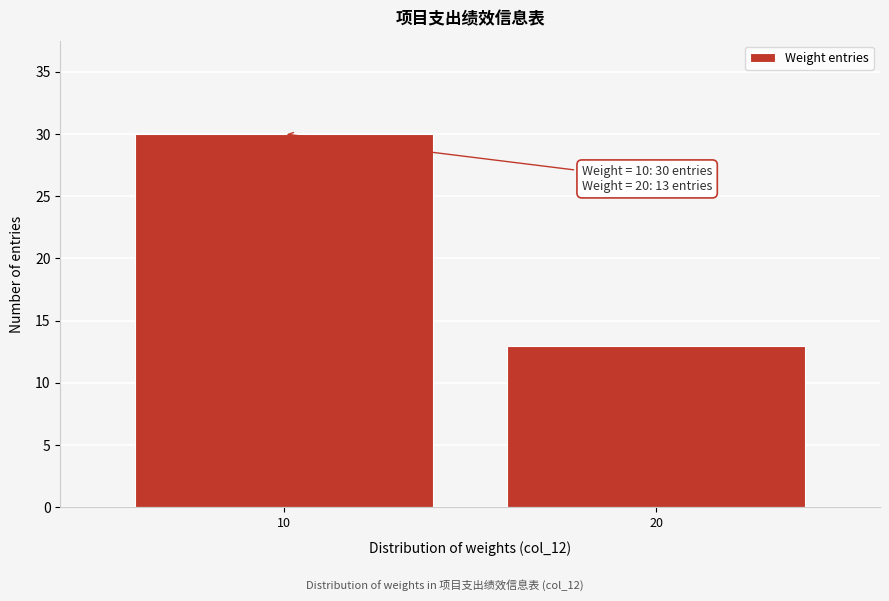

Reading left to right, list all the values displayed in this chart.

30	13